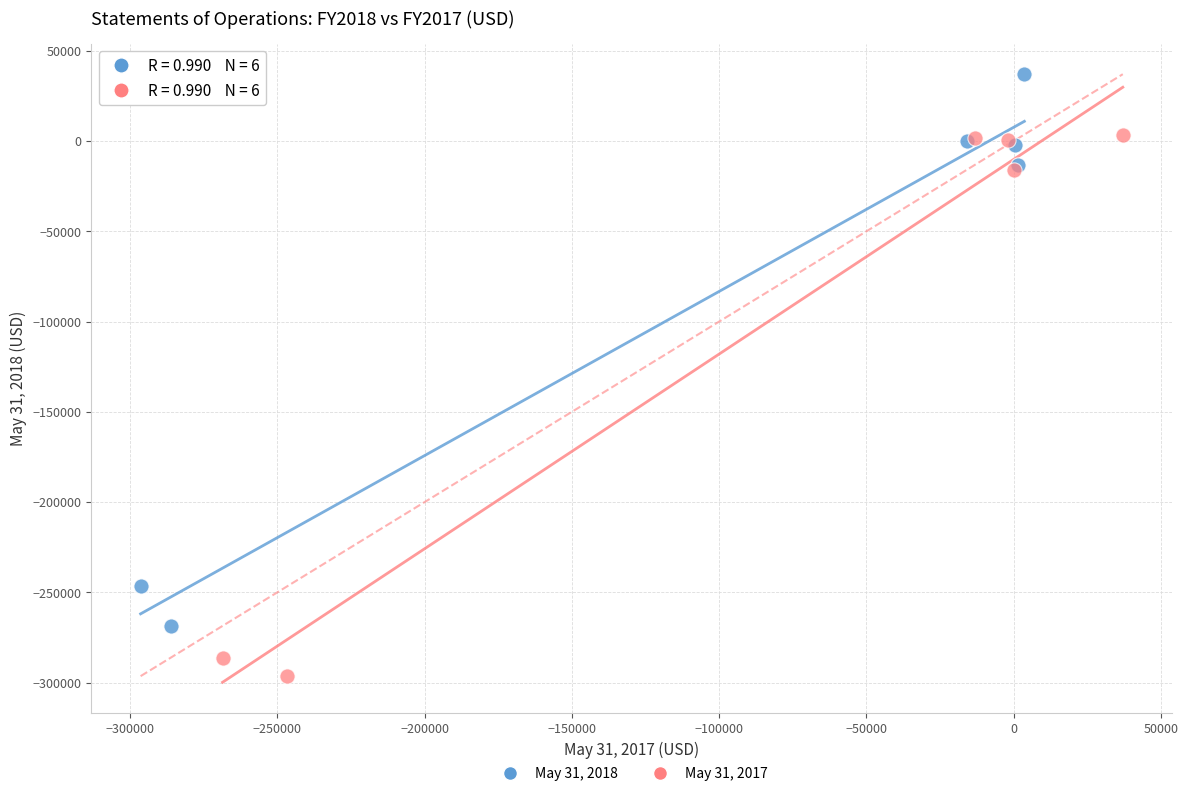

Which series has the largest Y range (max minus min)?

May 31, 2018